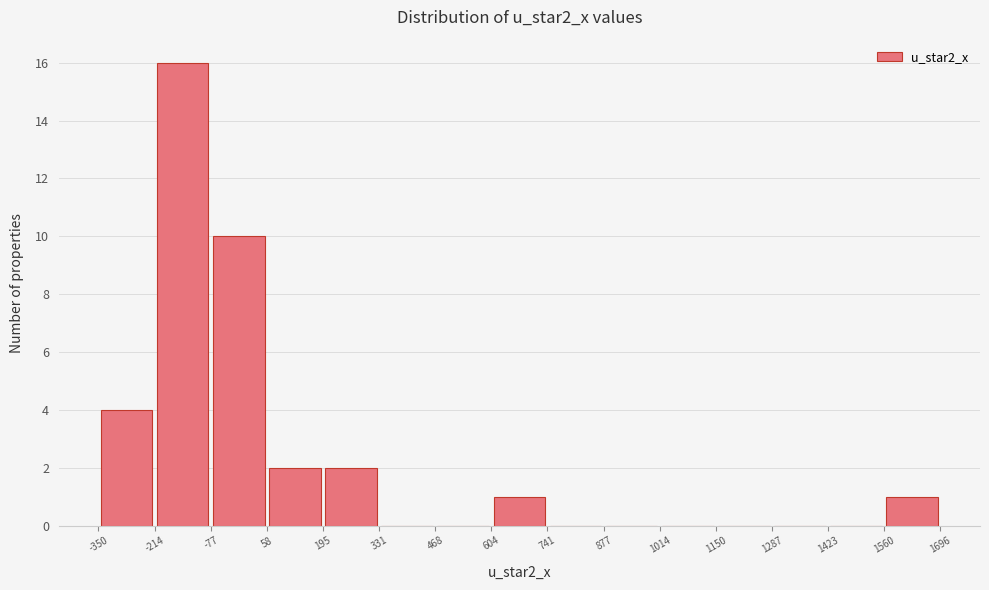

Which range on the x-axis has the tallest bar?

-214 to -77